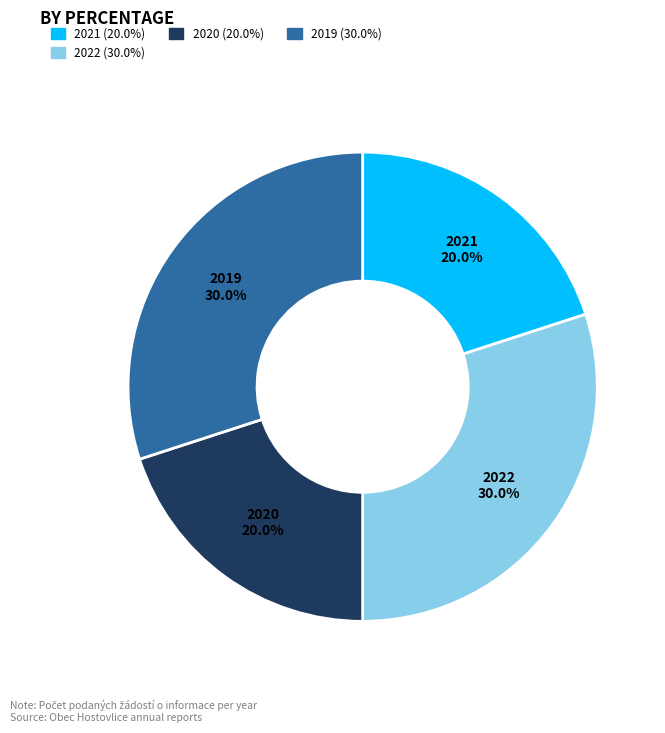

Is there a majority slice in this chart?

No